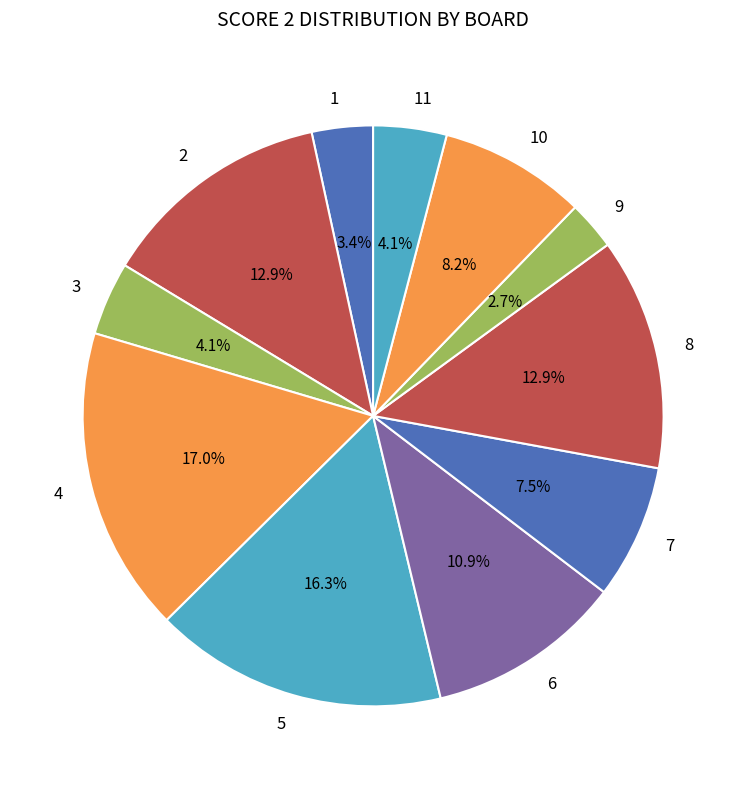

Combined, what portion of the pie is 4 and 8?

29.9%